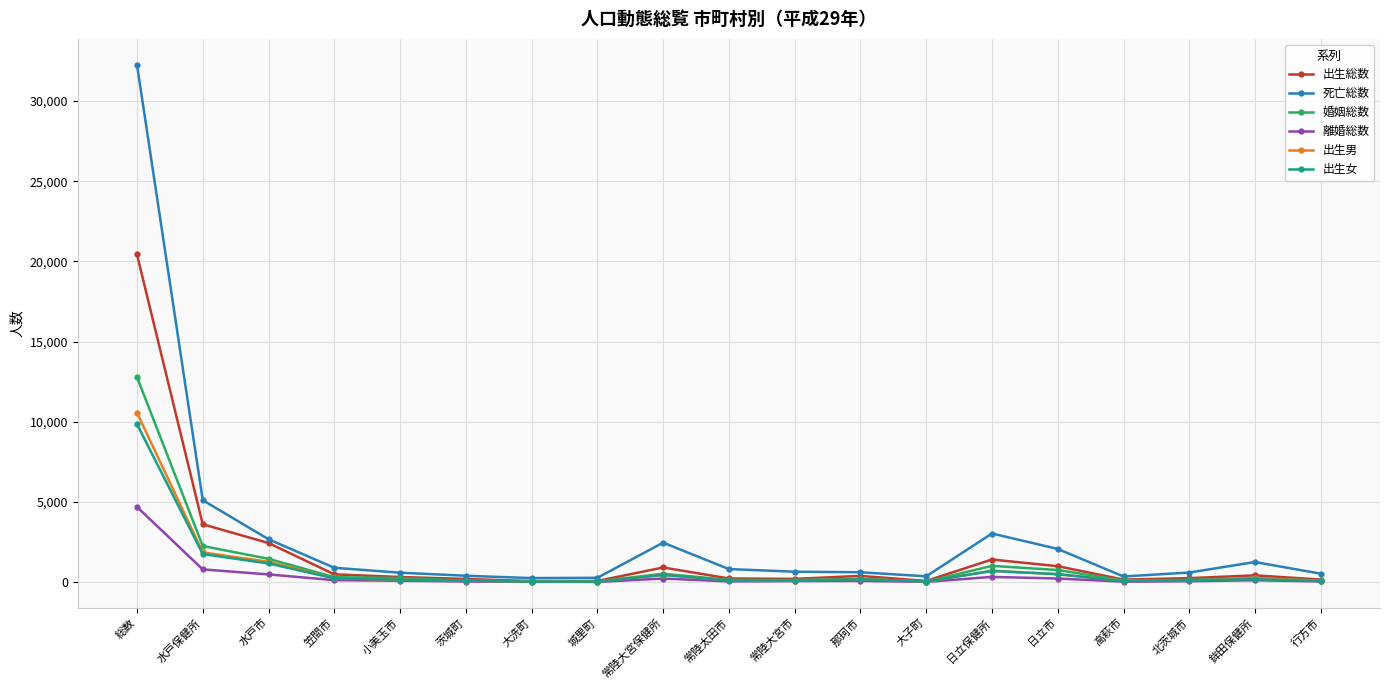

What is the greatest value displayed?

32260